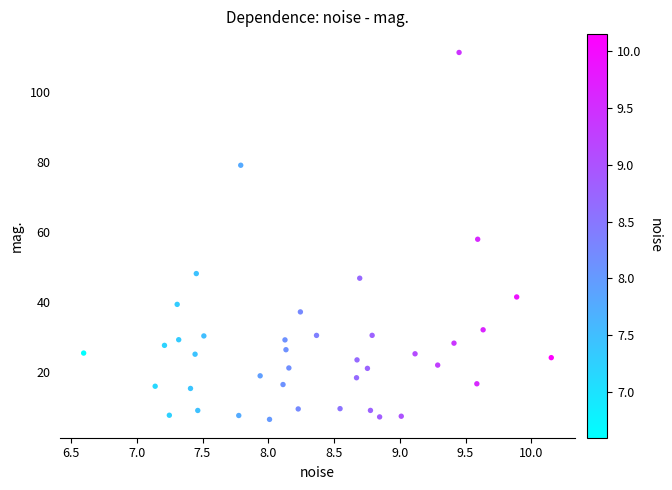

What is the range of X values (max minus min)?

3.6